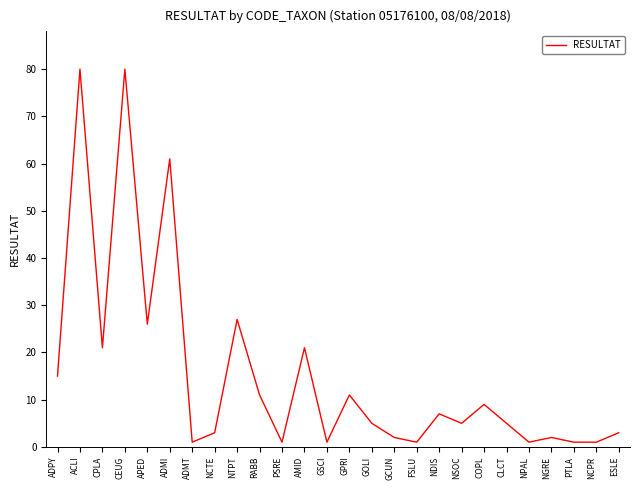

Reading left to right, extract all data points from this chart.

15	80	21	80	26	61	1	3	27	11	1	21	1	11	5	2	1	7	5	9	5	1	2	1	1	3